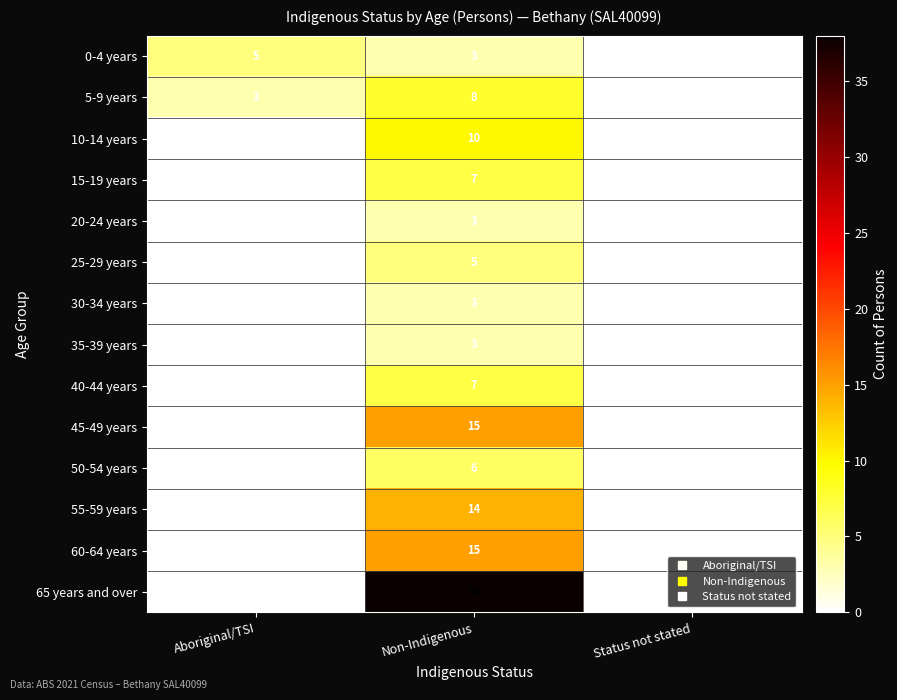

Which series changed the most between Non-Indigenous and Status not stated?

65 years and over